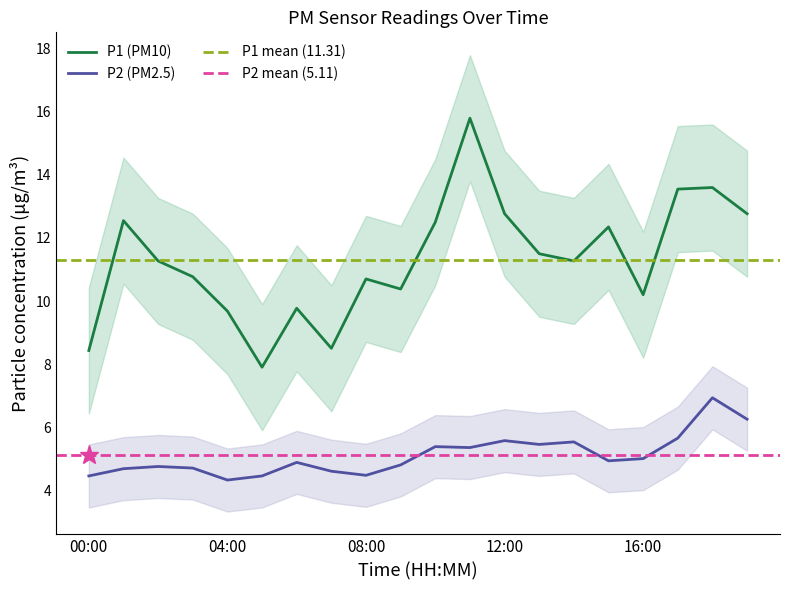

Count the number of categories in the chart.

20